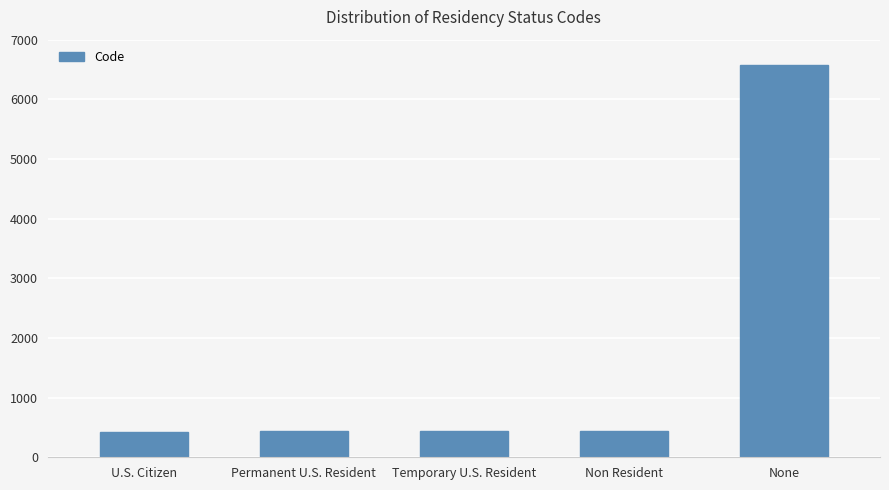

What is the ratio of the value at Permanent U.S. Resident to the value at Non Resident?

1.0